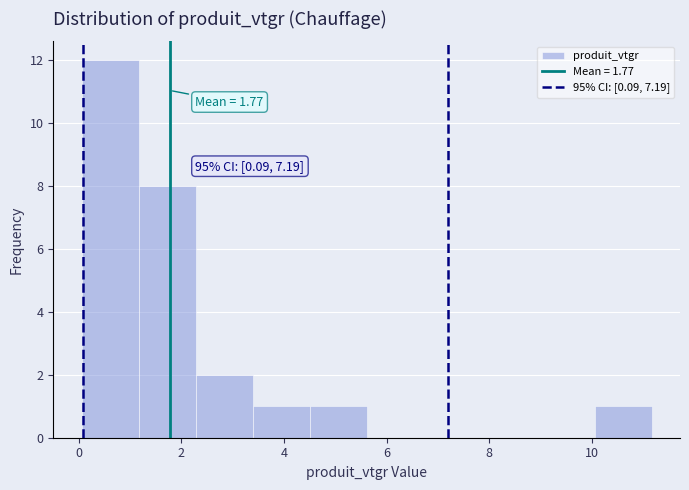

Which range on the x-axis has the tallest bar?

0.0 to 1.2